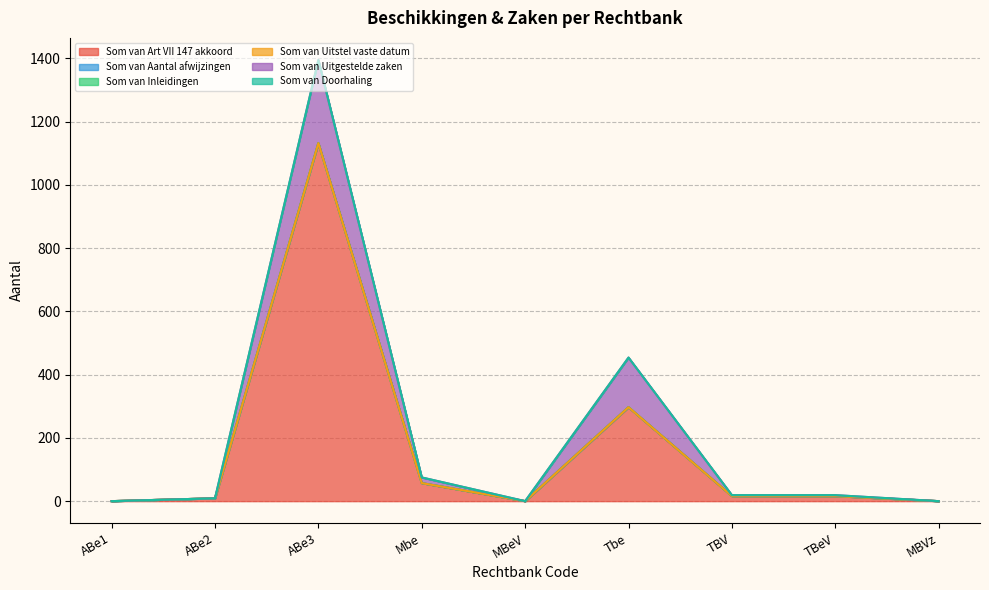

What is the label of the 7th point from the right?

ABe3